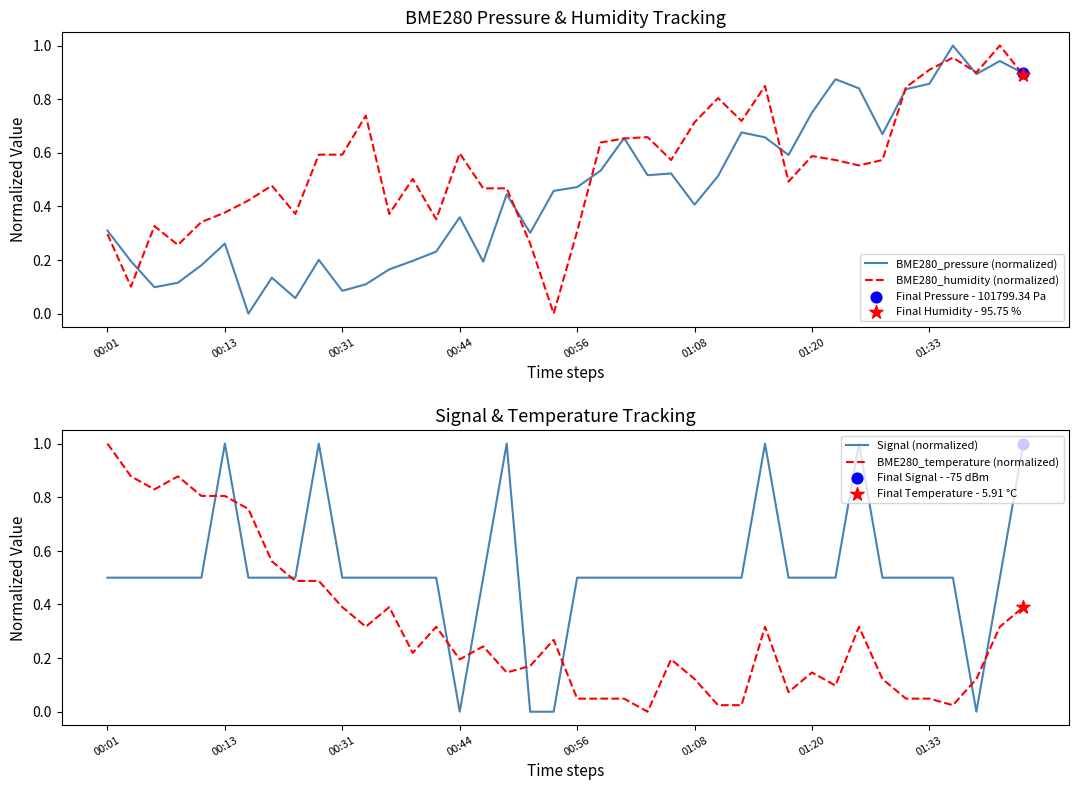

At which category is the sum across all series the highest?

39